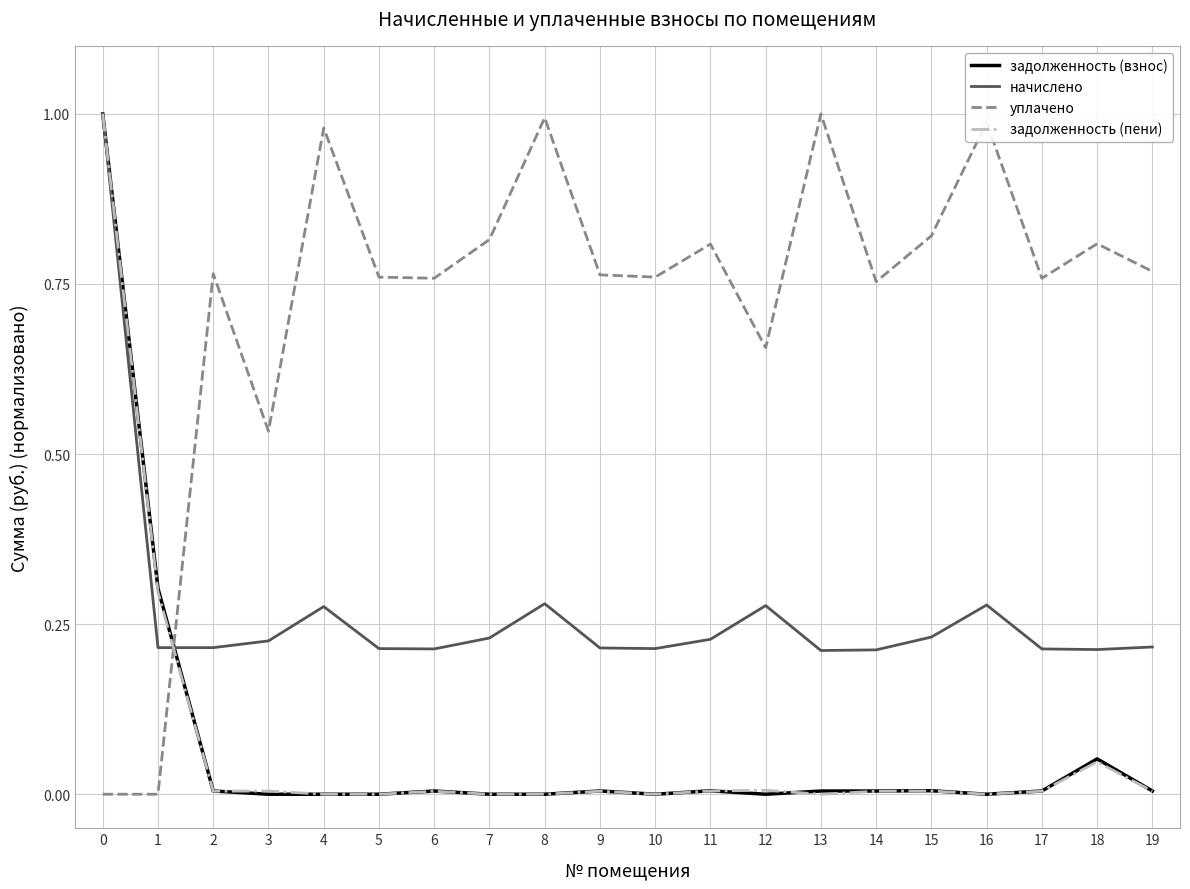

What is the sum of all задолженность (пени) values?

1.4